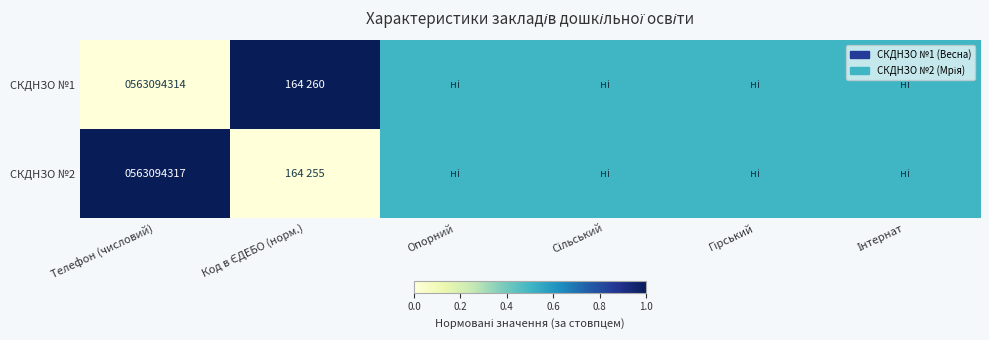

At which category does the chart reach its peak across all series?

Код в ЄДЕБО (норм.)